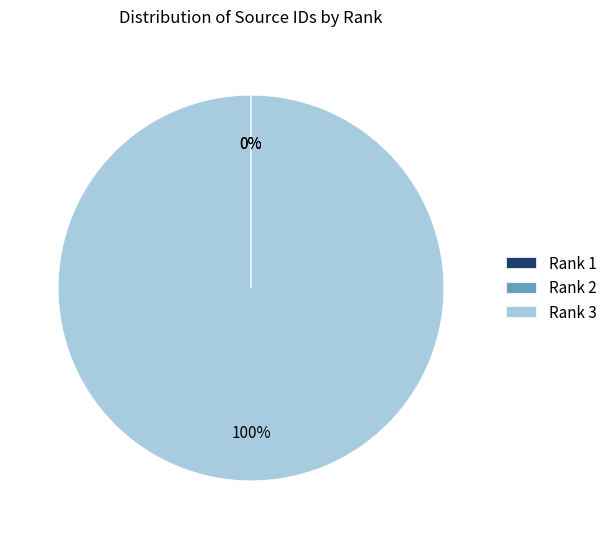

What is the largest slice in the pie chart?

Rank 3